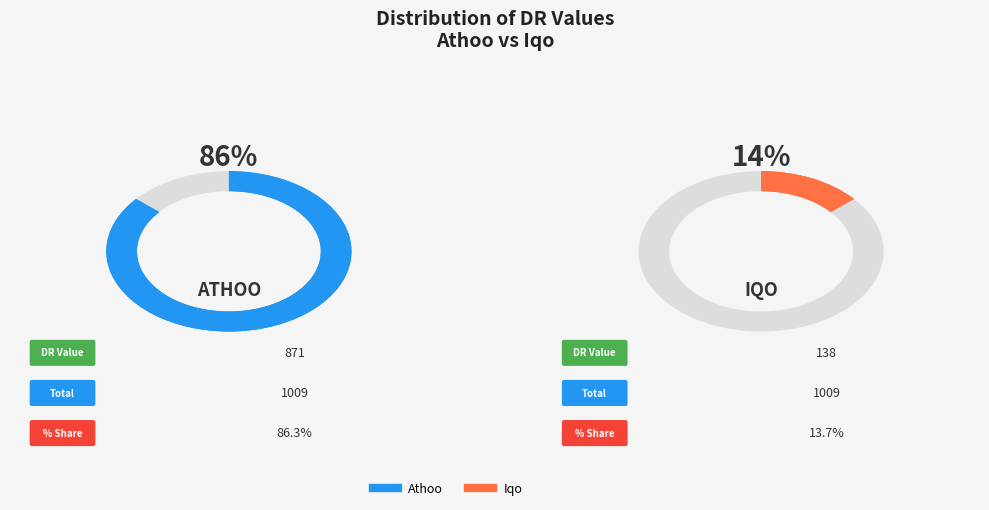

Does Iqo represent more than half of the total?

No